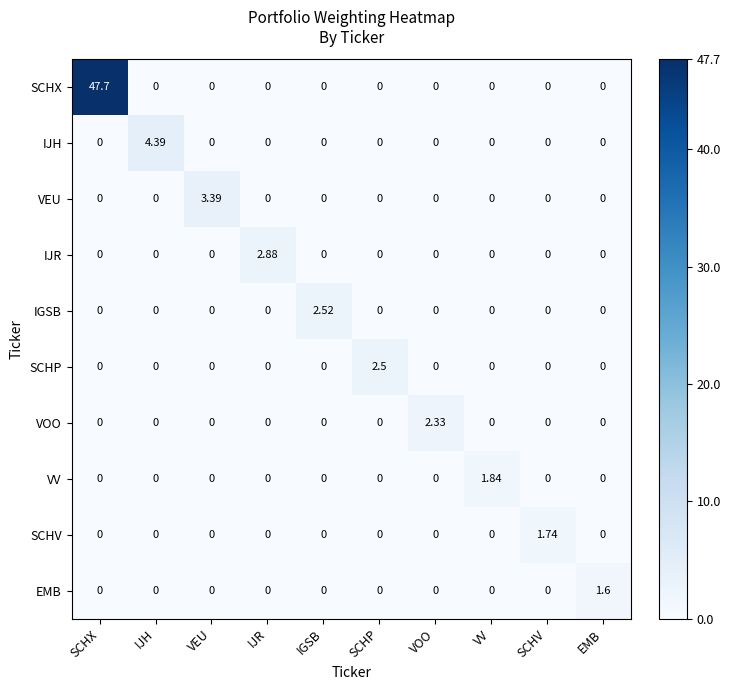

Count the number of data series in this chart.

10